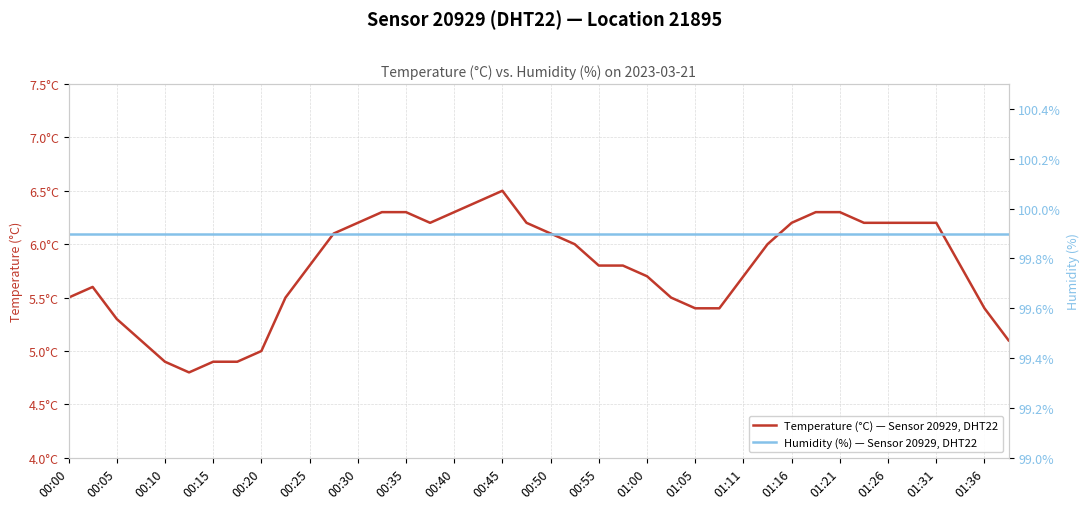

Reading left to right, extract all data points from this chart.

Temperature (°C) — Sensor 20929, DHT22: 5.5	5.6	5.3	5.1	4.9	4.8	4.9	4.9	5.0	5.5	5.8	6.1	6.2	6.3	6.3	6.2	6.3	6.4	6.5	6.2	6.1	6.0	5.8	5.8	5.7	5.5	5.4	5.4	5.7	6.0	6.2	6.3	6.3	6.2	6.2	6.2	6.2	5.8	5.4	5.1
Humidity (%) — Sensor 20929, DHT22: 99.9	99.9	99.9	99.9	99.9	99.9	99.9	99.9	99.9	99.9	99.9	99.9	99.9	99.9	99.9	99.9	99.9	99.9	99.9	99.9	99.9	99.9	99.9	99.9	99.9	99.9	99.9	99.9	99.9	99.9	99.9	99.9	99.9	99.9	99.9	99.9	99.9	99.9	99.9	99.9